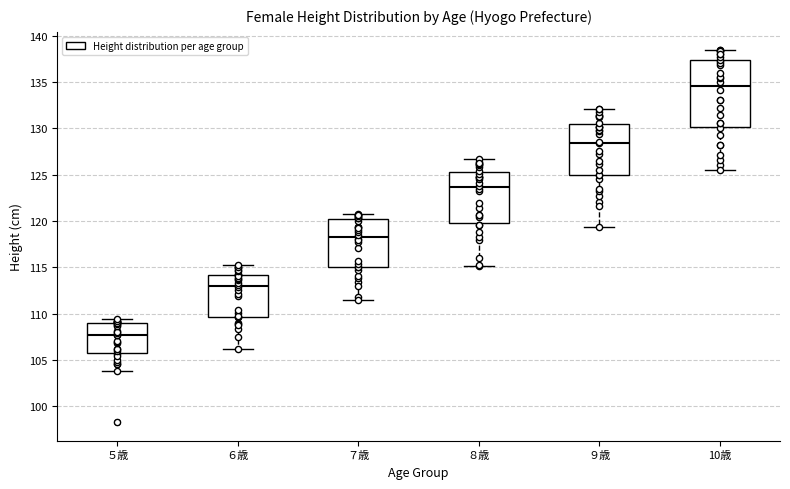

Where does the lower whisker of the box for 10歳 end on the y-axis? The values are not printed on the chart, so give them approximately, as read against the axis.

125.5